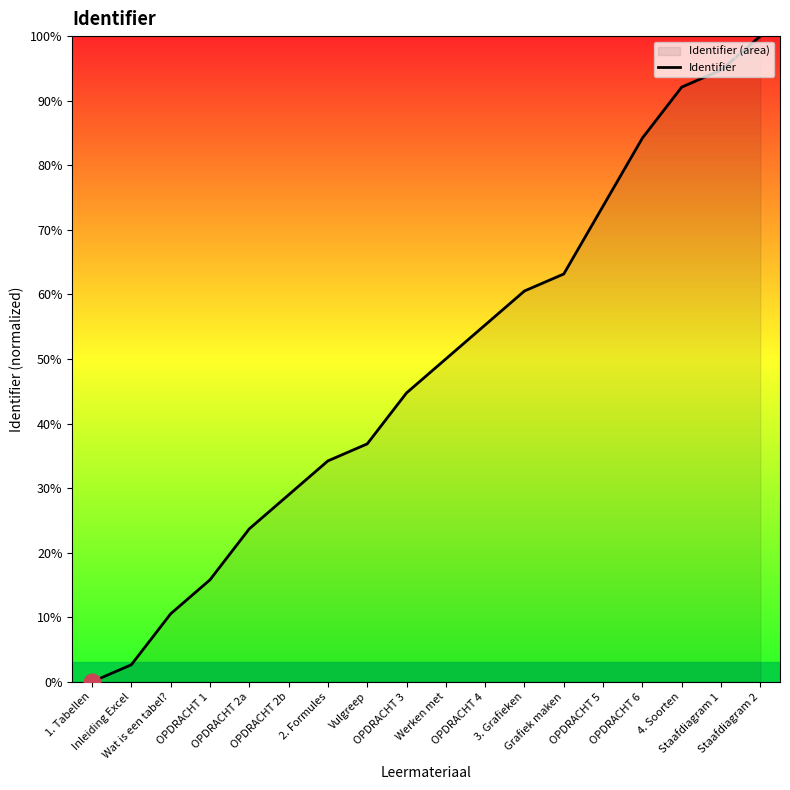

Reading left to right, list all the values displayed in this chart.

0.0	2.6	10.5	15.8	23.7	28.9	34.2	36.8	44.7	50.0	55.3	60.5	63.2	73.7	84.2	92.1	94.7	100.0